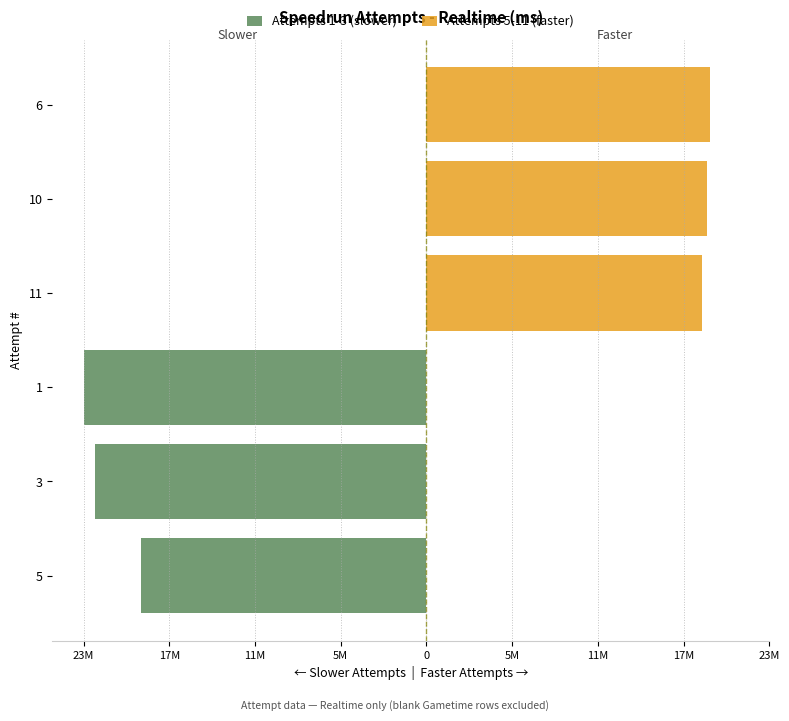

Reading right to left, list all the values displayed in this chart.

Attempts 1-3 (slower): -4.0	-3.9	-3.3
Attempts 5-11 (faster): 3.3	3.3	3.2